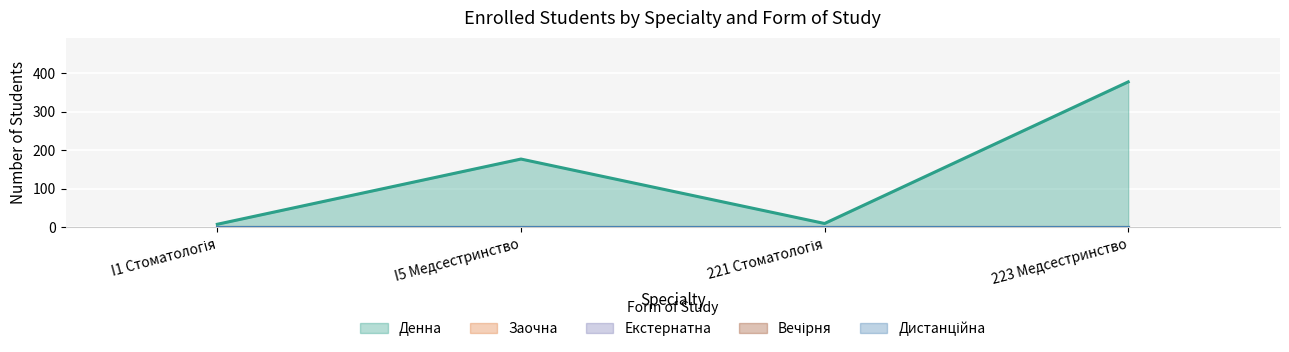

What is the label of the 2nd point from the right?

221 Стоматологія